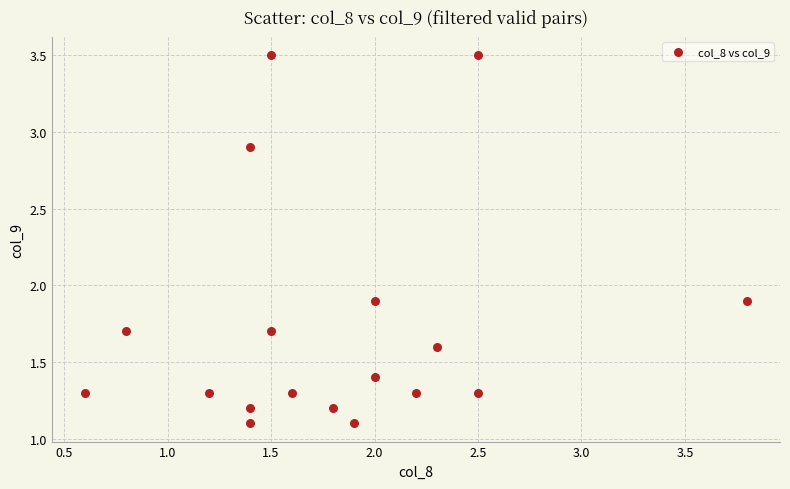

What is the range of Y values (max minus min)?

2.4